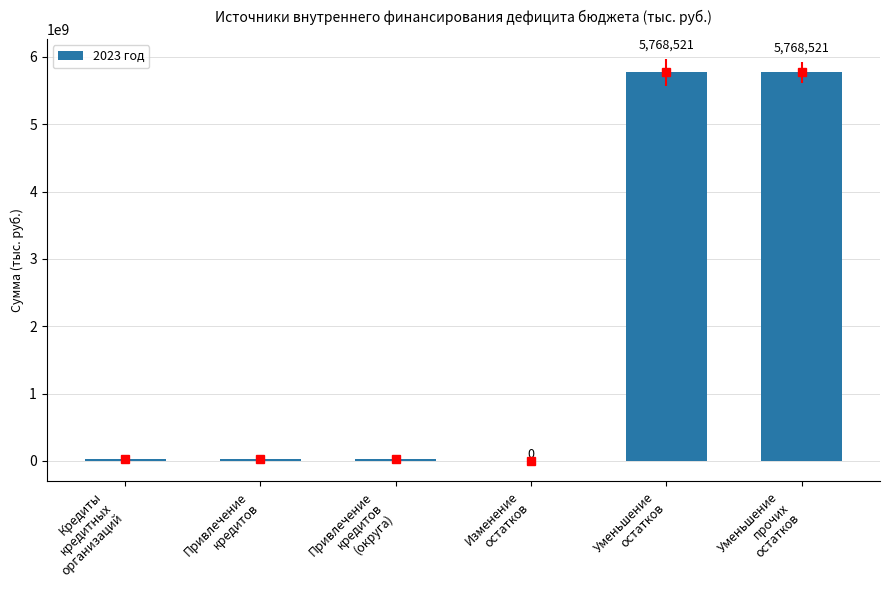

Rank the categories by value from highest to lowest.

Уменьшение
остатков, Уменьшение
прочих
остатков, Кредиты
кредитных
организаций, Привлечение
кредитов, Привлечение
кредитов
(округа), Изменение
остатков